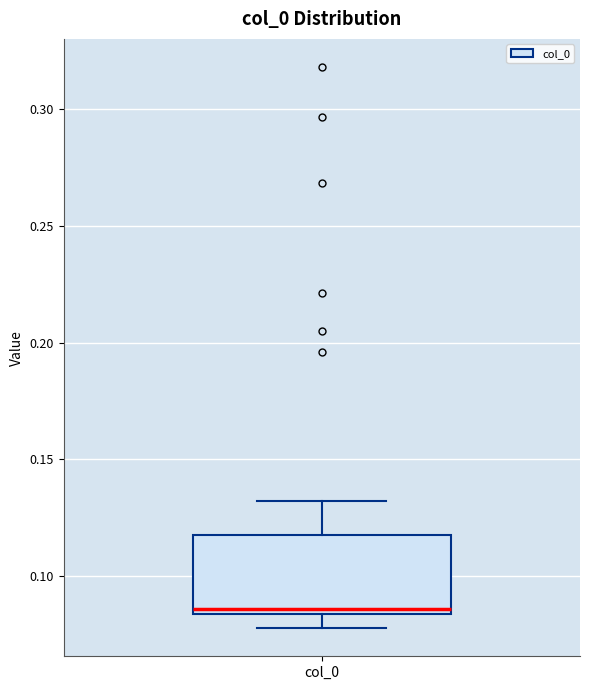

Read this box plot against the y-axis: the position of the median line, the range covered by the box, and the ends of both whiskers. The values are not printed on the chart, so give them approximately, as read against the axis.

median 0.085 (just above the box's lower edge), box 0.085 to 0.120, whiskers 0.080 to 0.130